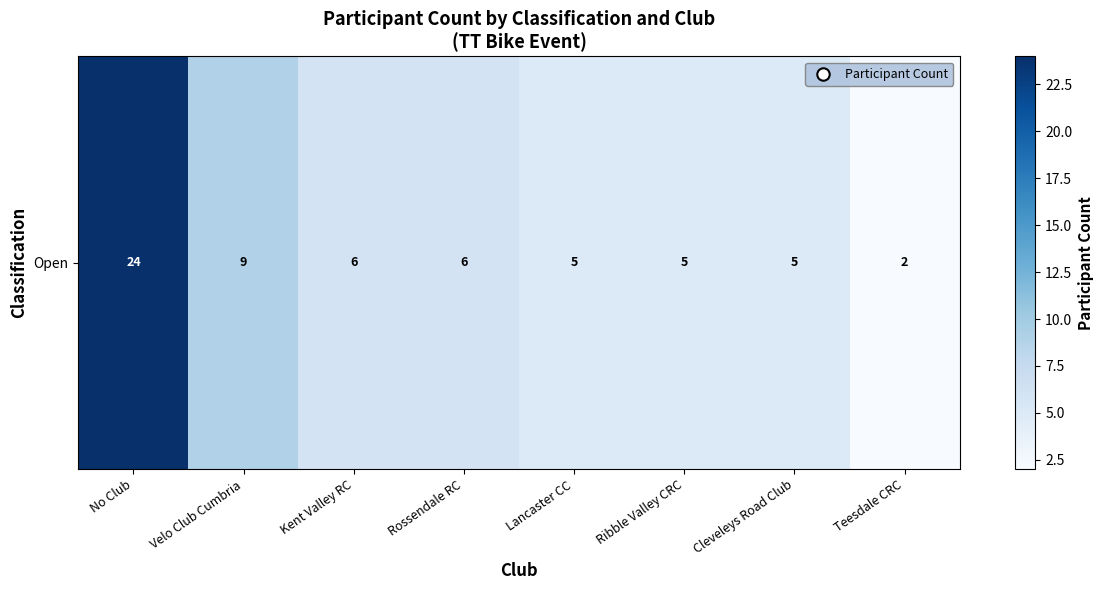

Which label corresponds to the largest value in the chart?

No Club